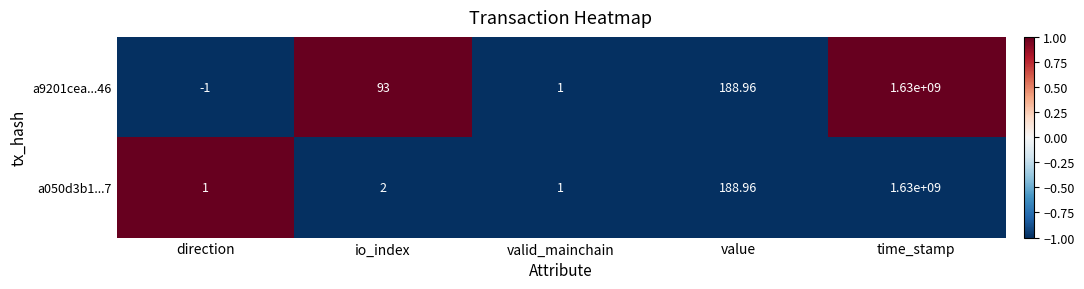

Which category has the lowest value across all series?

direction